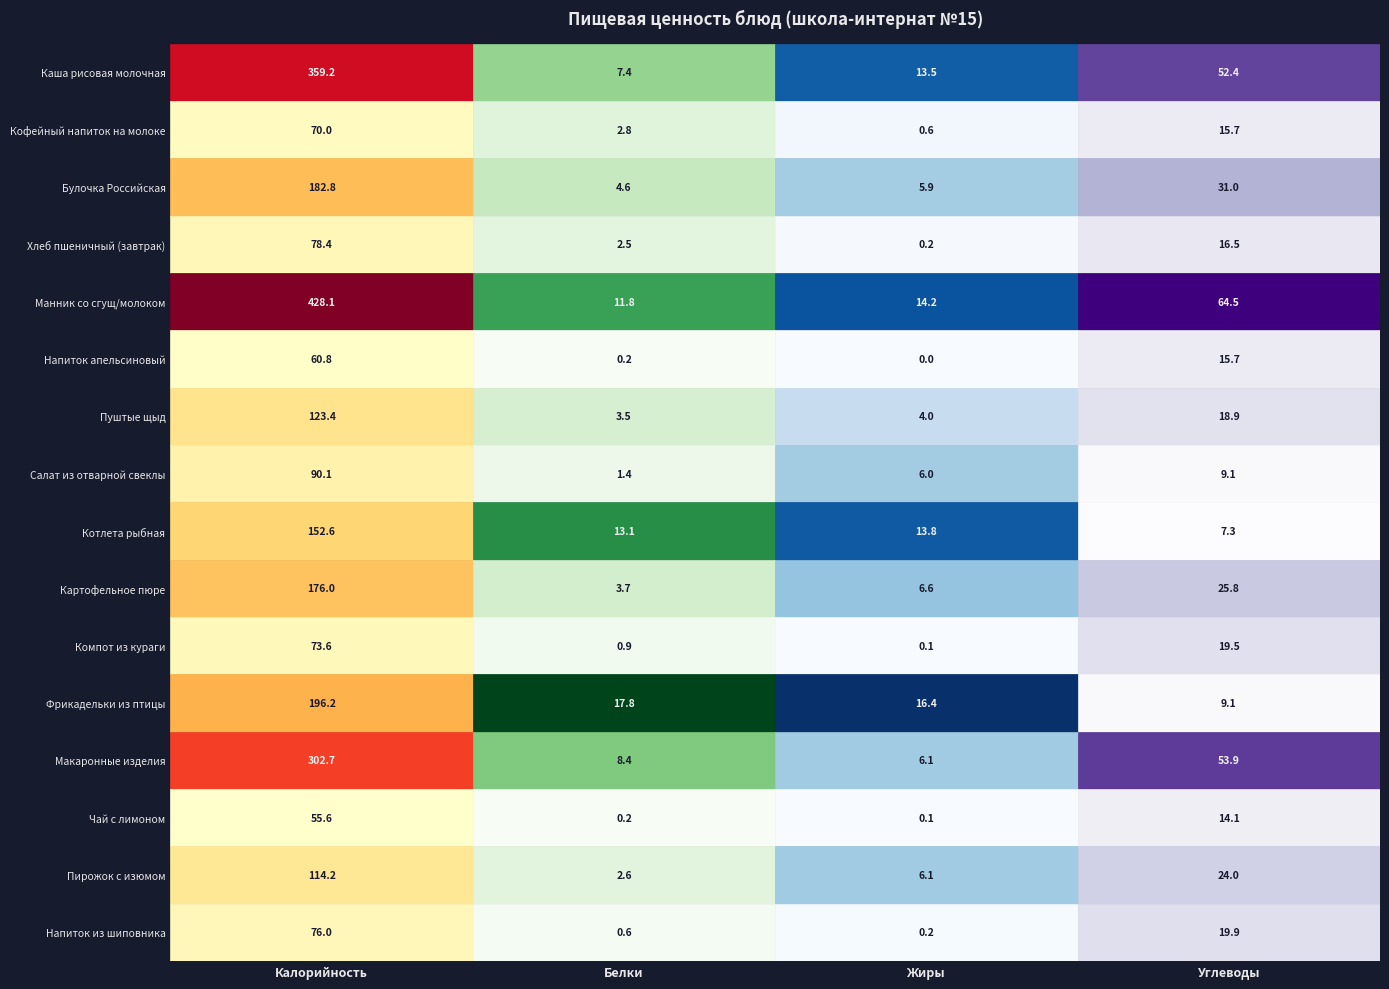

At how many categories does at least one series exceed 296?

1